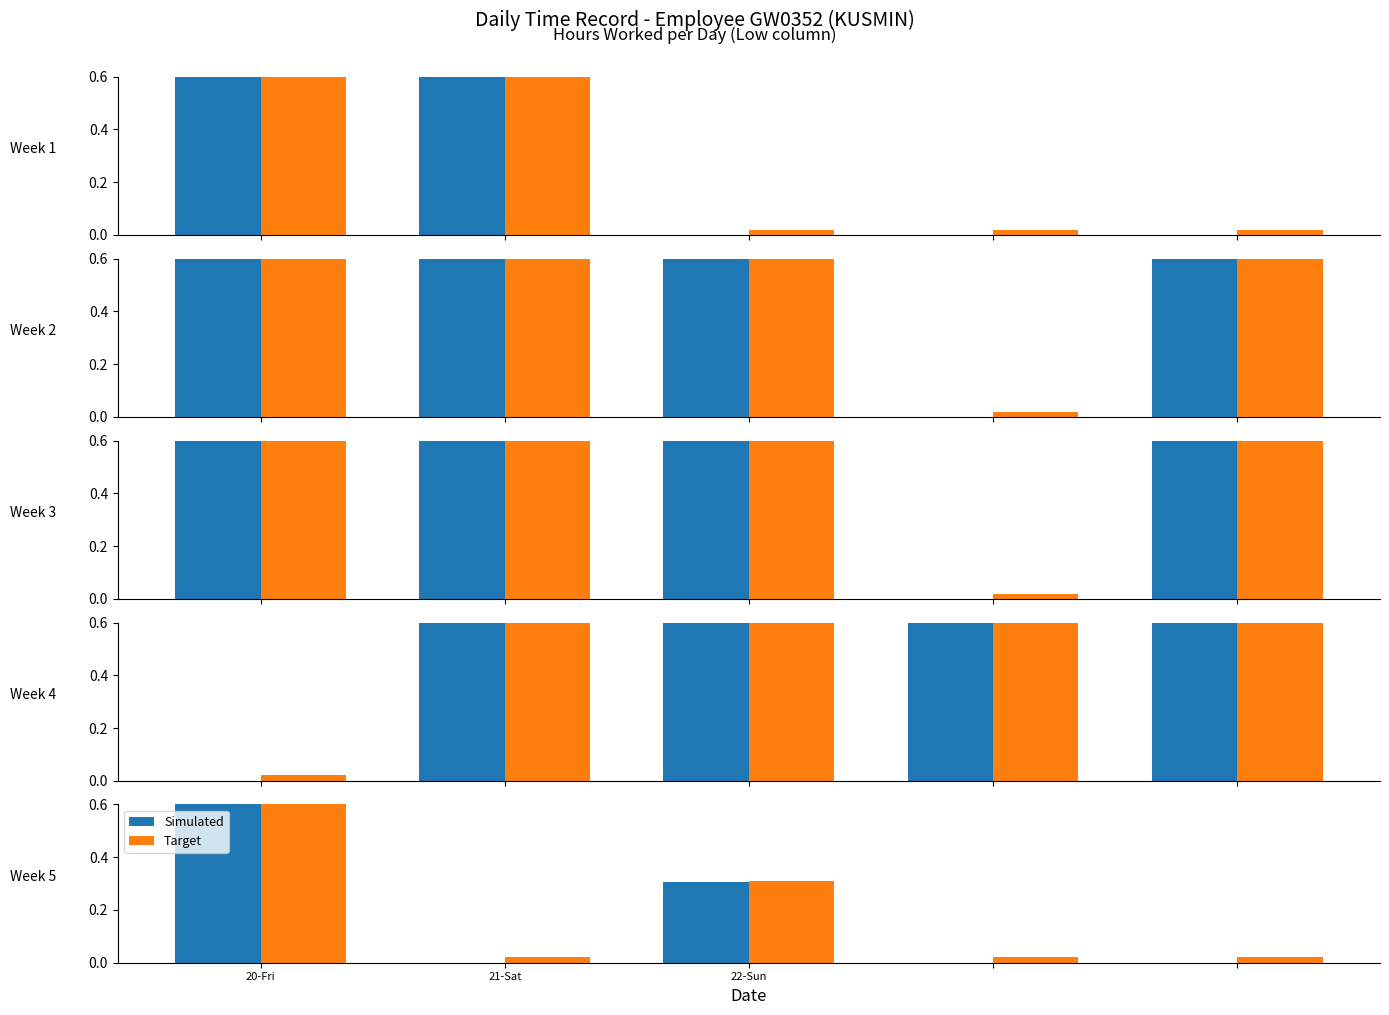

Does the chart contain any negative values?

No